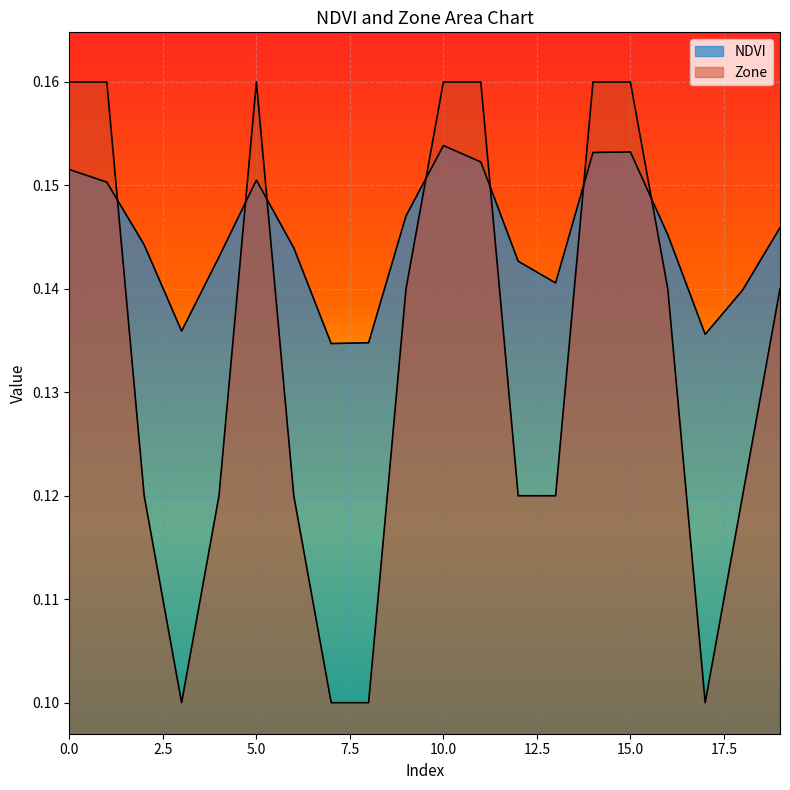

In NDVI, how many points are higher than both neighbors (excluding endpoints)?

3